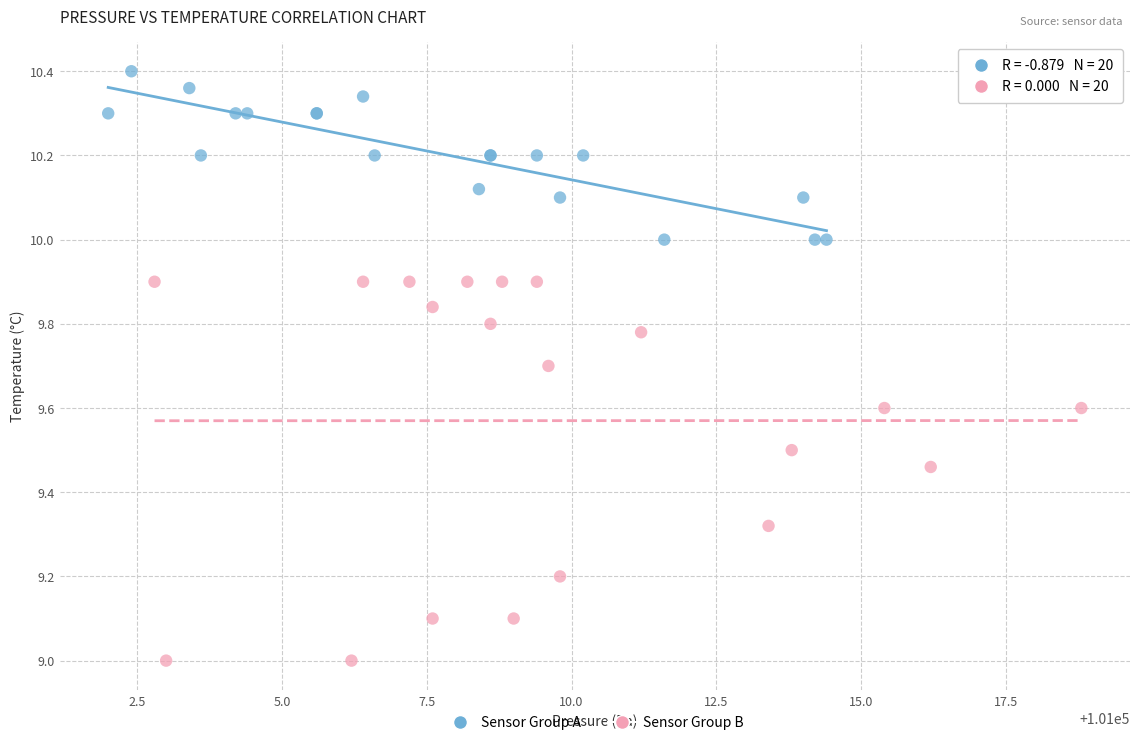

Which series has the largest Y range (max minus min)?

Sensor Group B